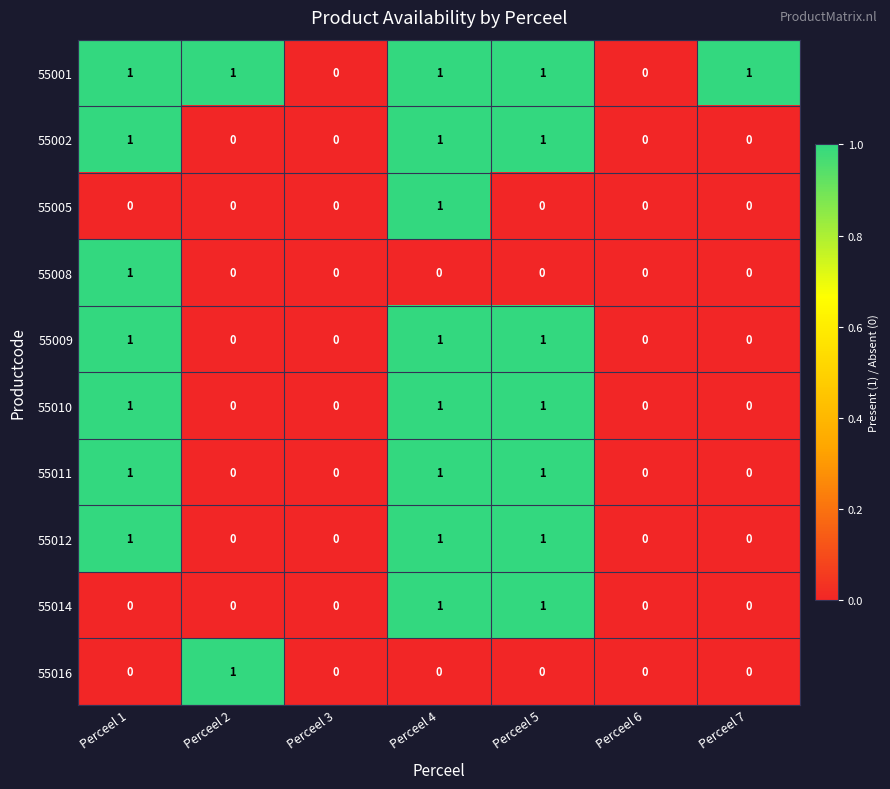

At which category is the sum across all series the highest?

Perceel 4